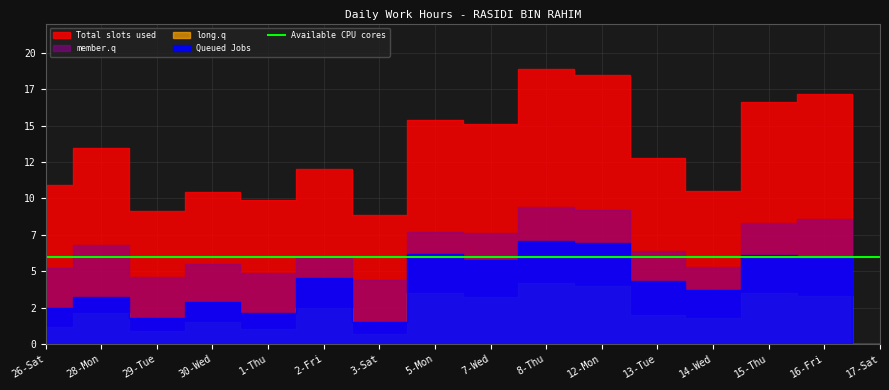

What is the label of the 13th point from the left?

14-Wed